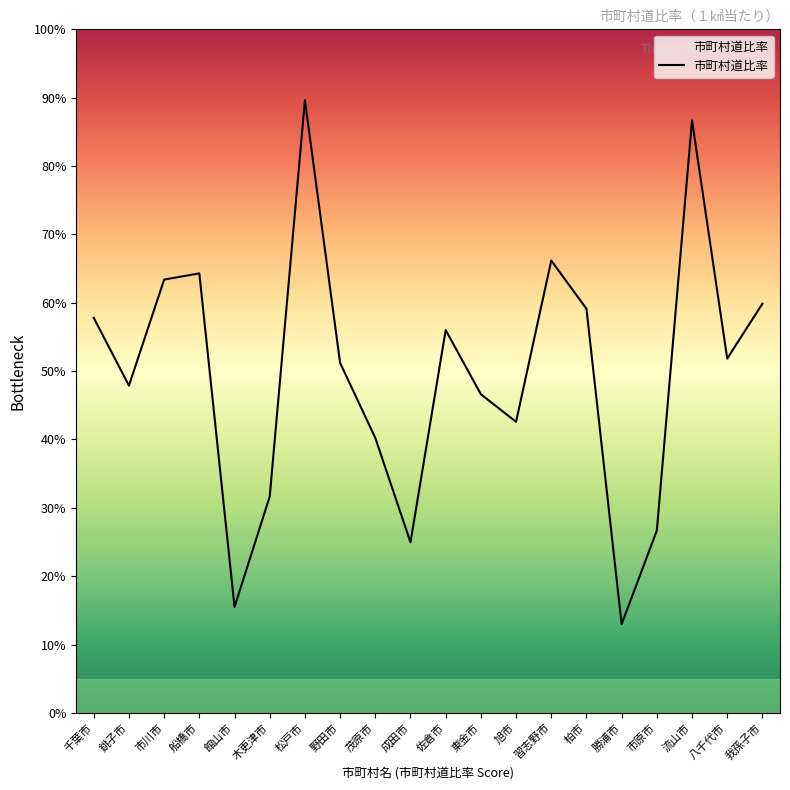

Is this an area chart (filled region under the line)?

No